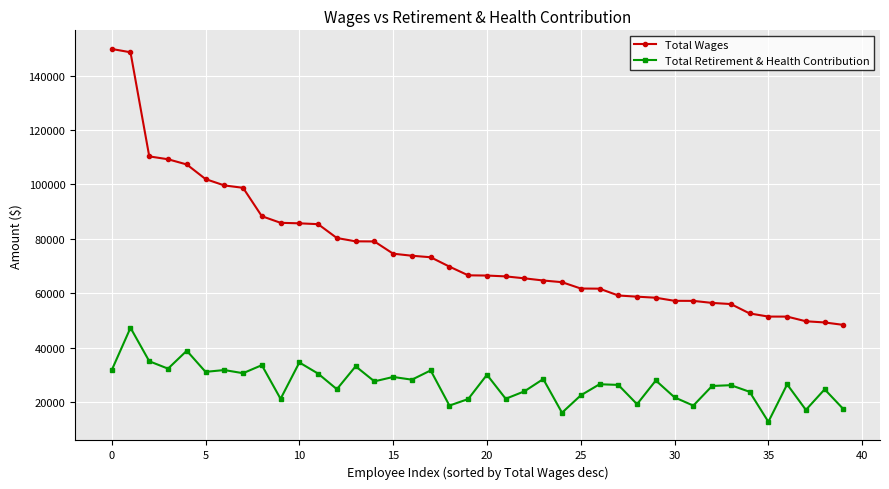

Which series has the widest spread of values?

Total Wages